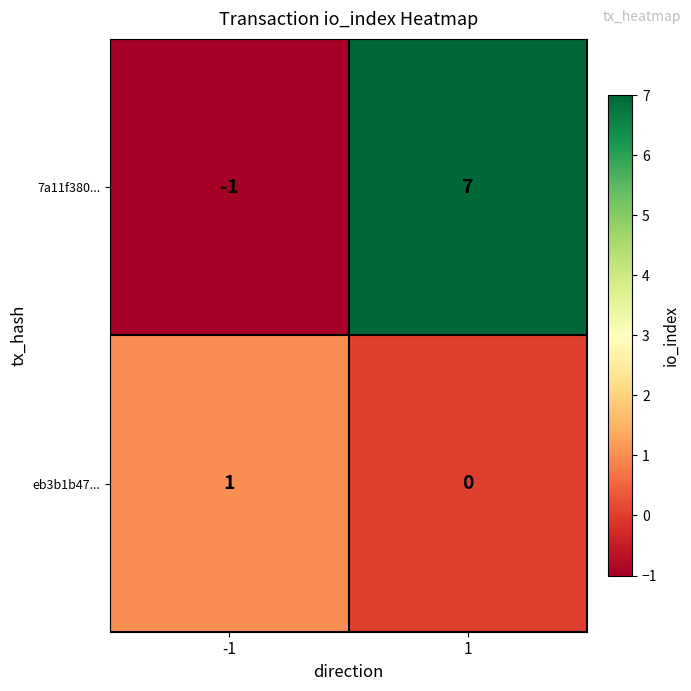

How many data points in 7a11f380... are less than 7?

1